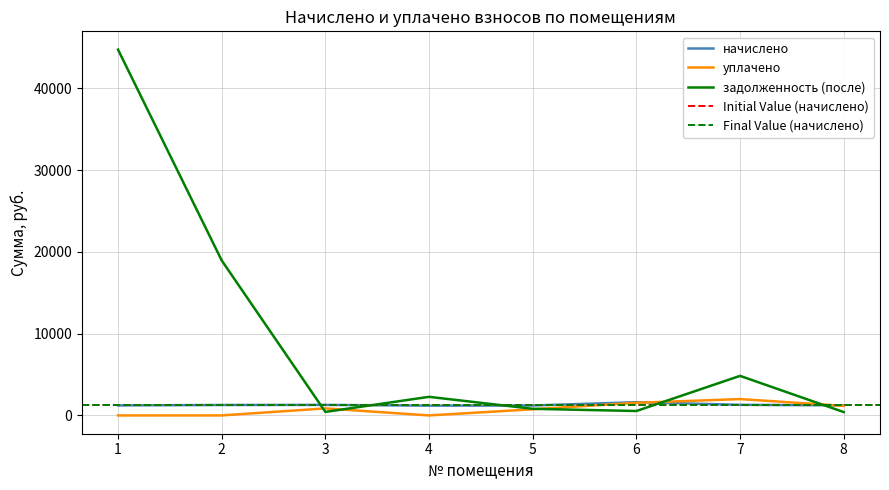

At which category does задолженность (после) reach its first local valley?

3